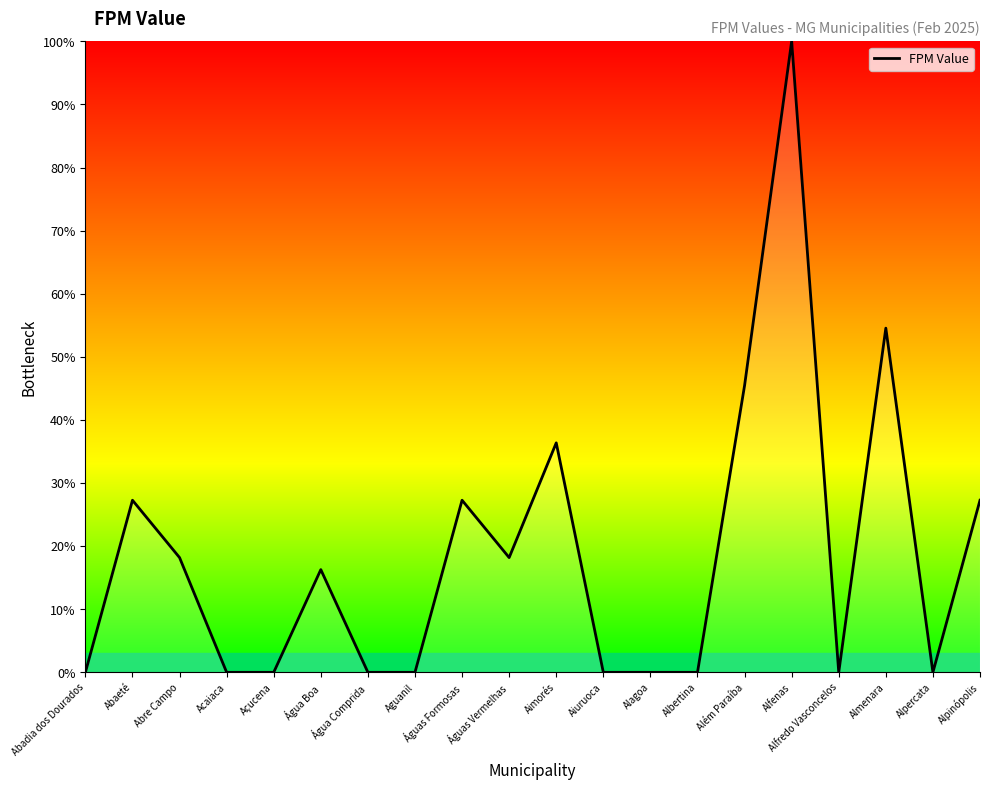

Reading left to right, transcribe all the data shown in this chart.

0.0	27.3	18.2	0.0	0.0	16.3	0.0	0.0	27.3	18.2	36.4	0.0	0.0	0.0	45.5	100.0	0.0	54.5	0.0	27.3